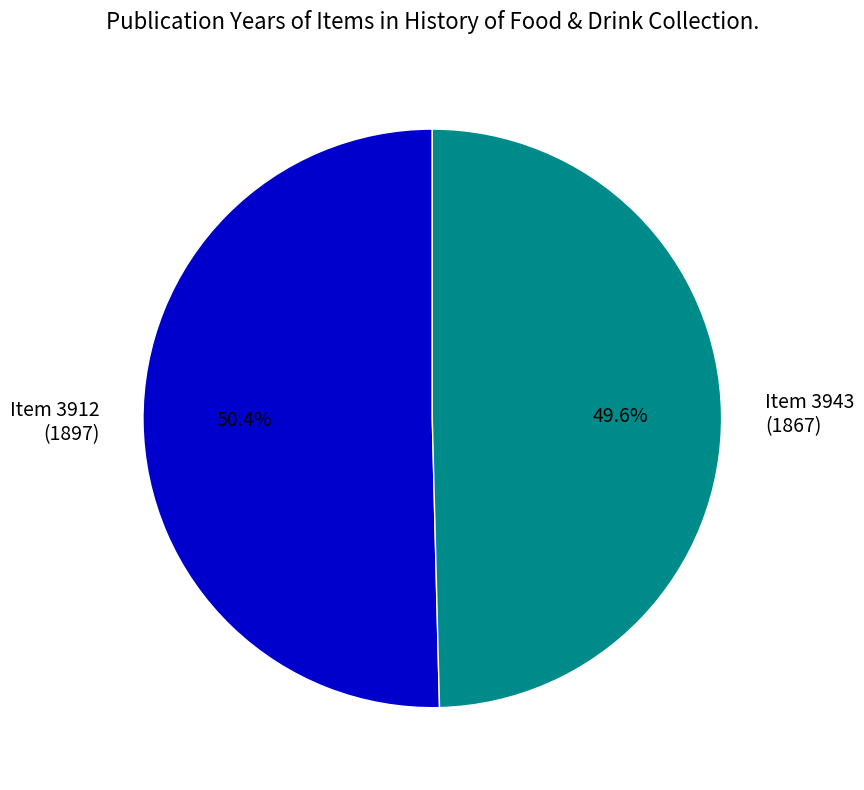

Approximately how many times larger is the value at Item 3943 (1867) compared to Item 3912 (1897)?

1.0